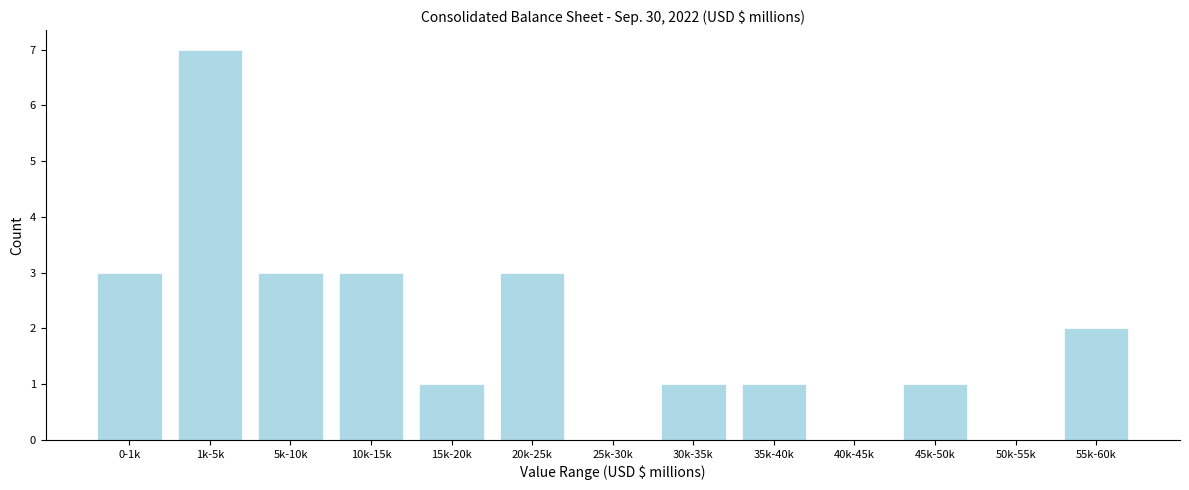

Reading right to left, extract all data points from this chart.

55k-60k=2	50k-55k=0	45k-50k=1	40k-45k=0	35k-40k=1	30k-35k=1	25k-30k=0	20k-25k=3	15k-20k=1	10k-15k=3	5k-10k=3	1k-5k=7	0-1k=3